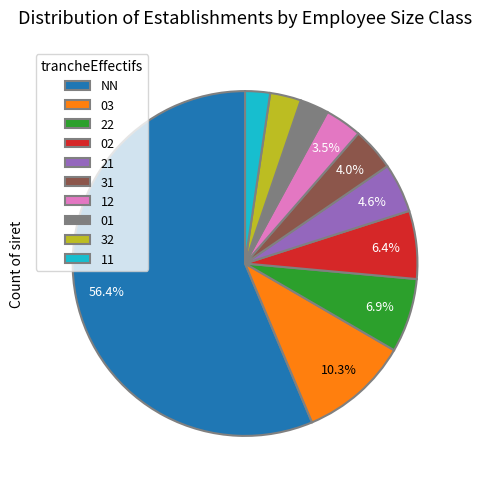

Which slice is the largest?

NN